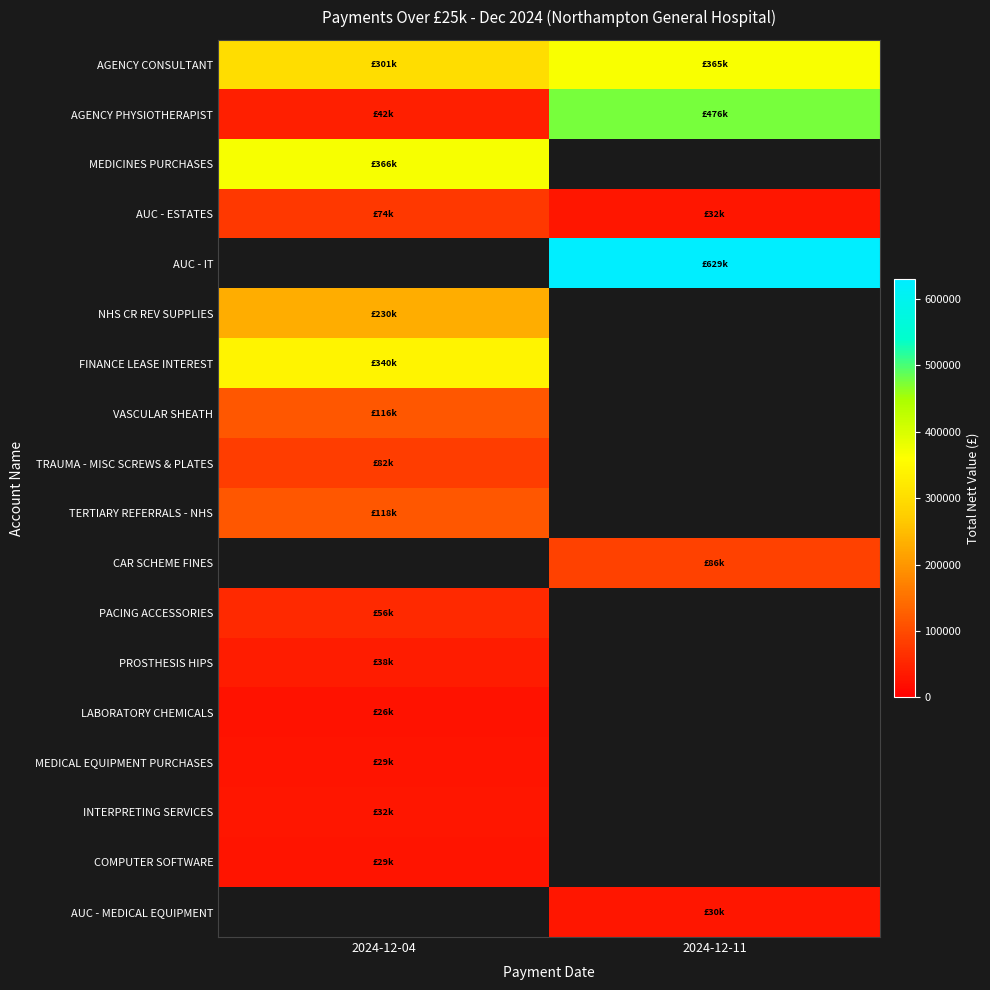

Which category has the highest value across all series?

2024-12-11